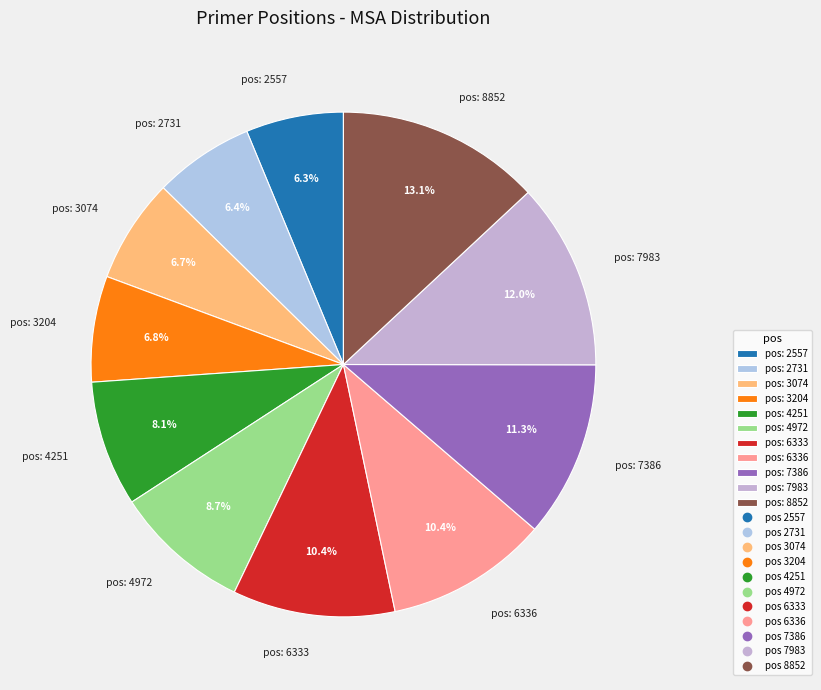

Is there any slice that represents more than half of the pie?

No